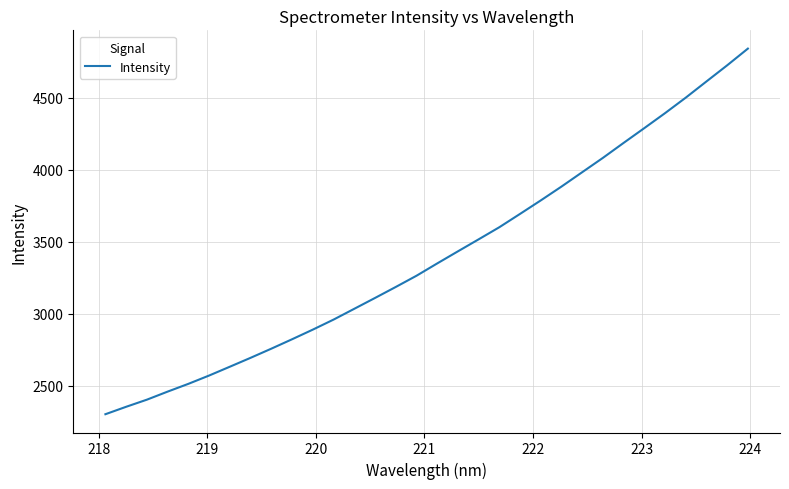

Does the chart have visible grid lines?

Yes